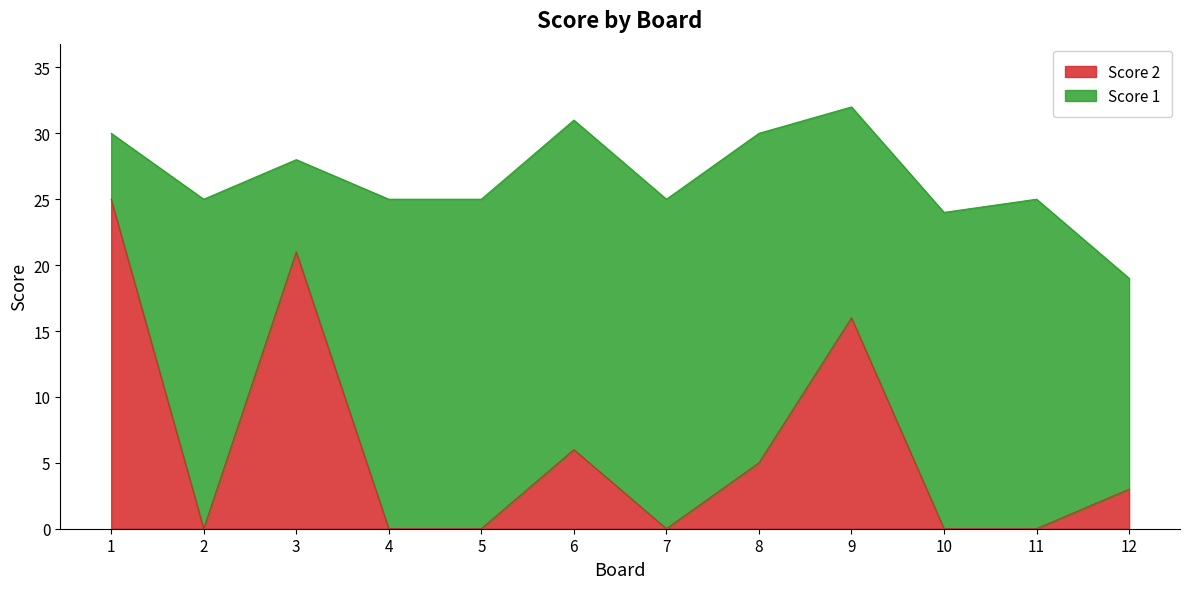

What is the difference between the maximum and minimum values?

25